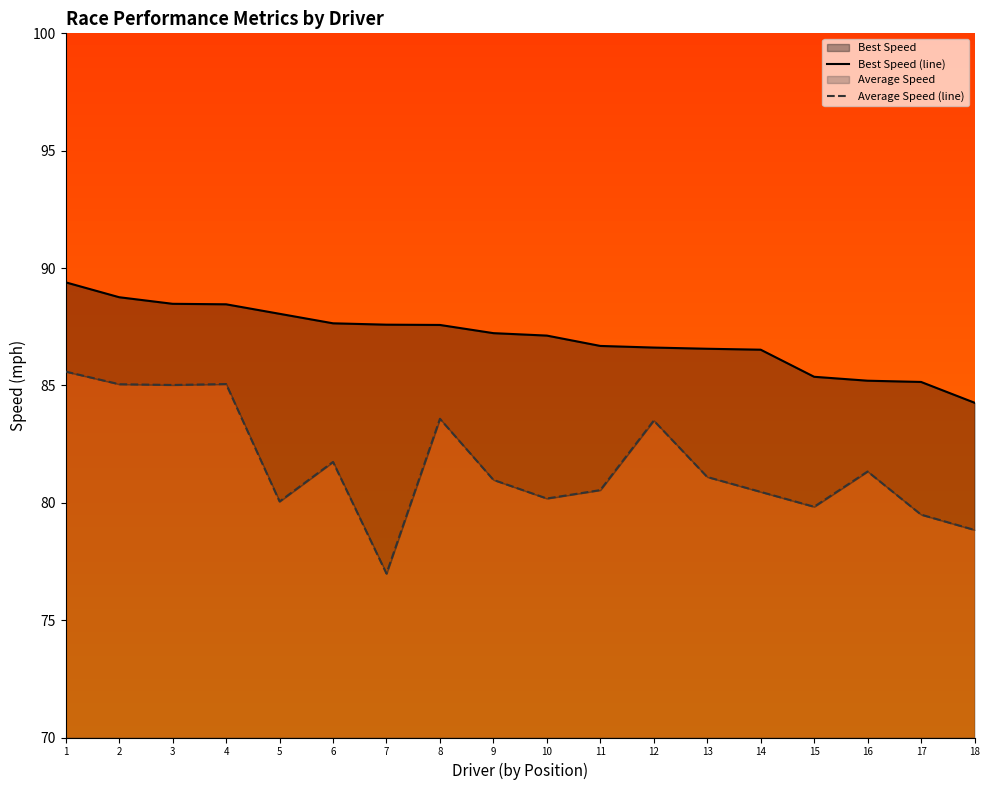

Is the value of Best Speed (line) at 7 greater than the value of Average Speed (line) at 9?

Yes